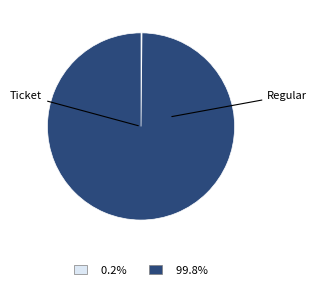

Is it true that Ticket is 14% of the pie?

False